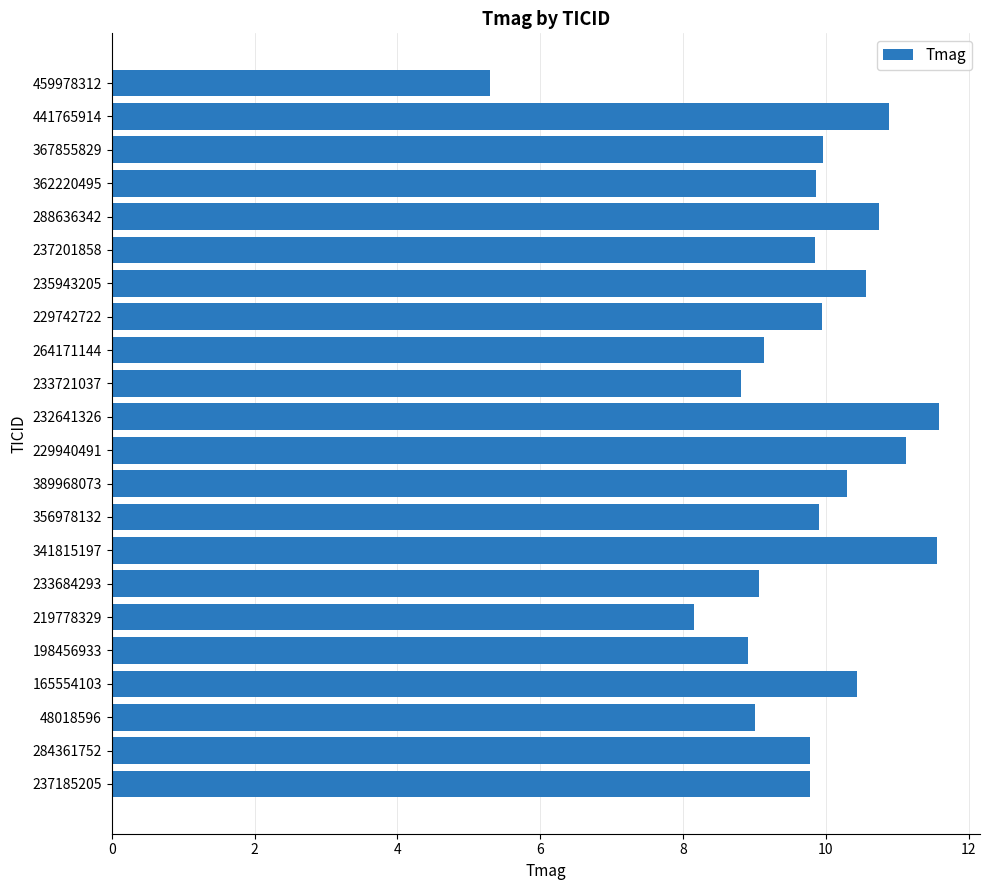

What is the smallest value displayed?

5.3